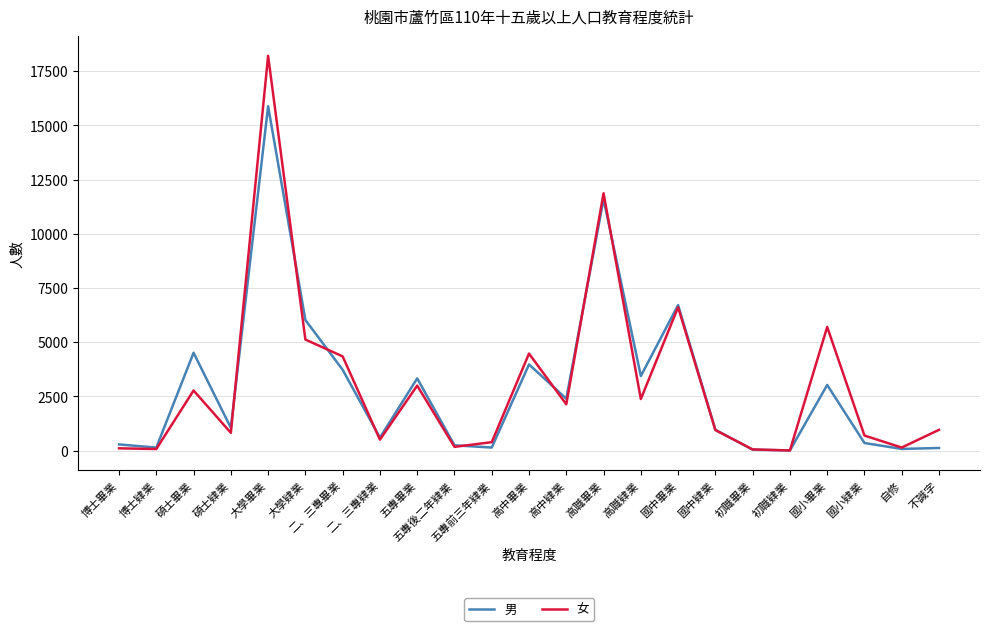

Is this an area chart (filled region under the line)?

No